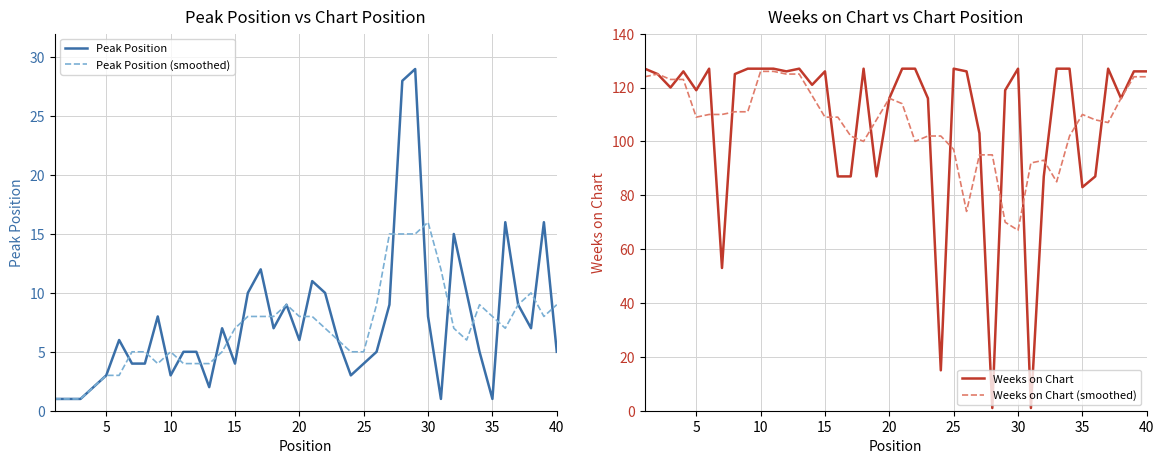

How many data points in Peak Position (smoothed) are above 7?

18